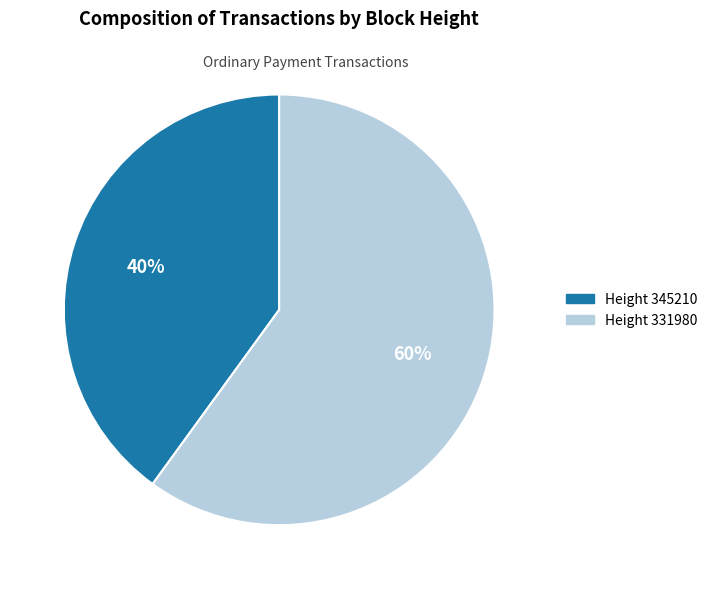

To the nearest percent, what is the average slice percentage?

50%